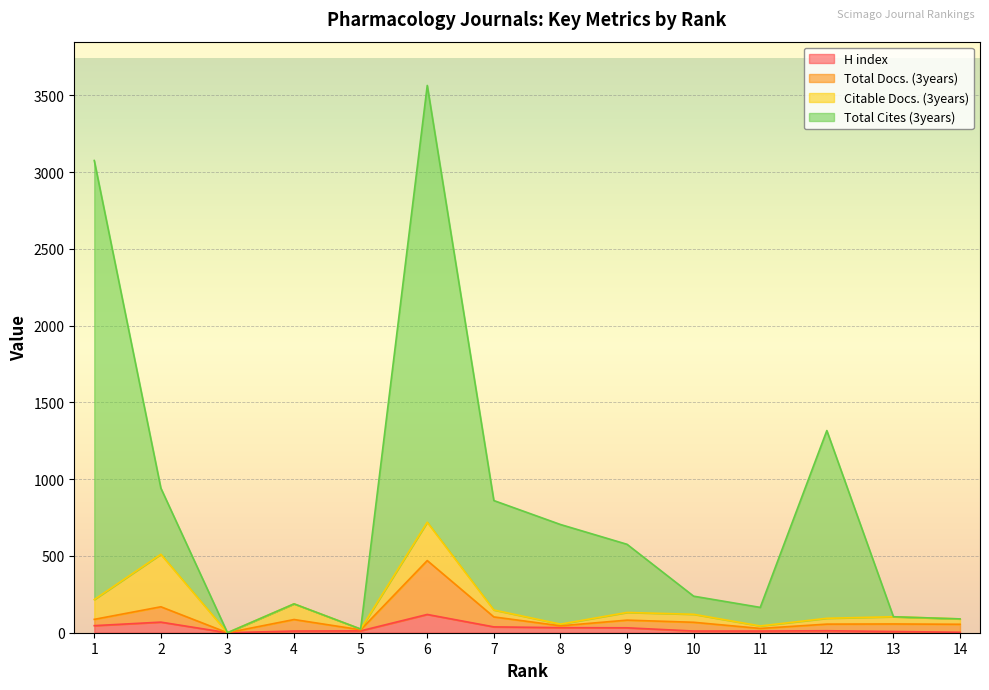

True or false: Total Cites (3years) and Total Docs. (3years) cross at least once.

False